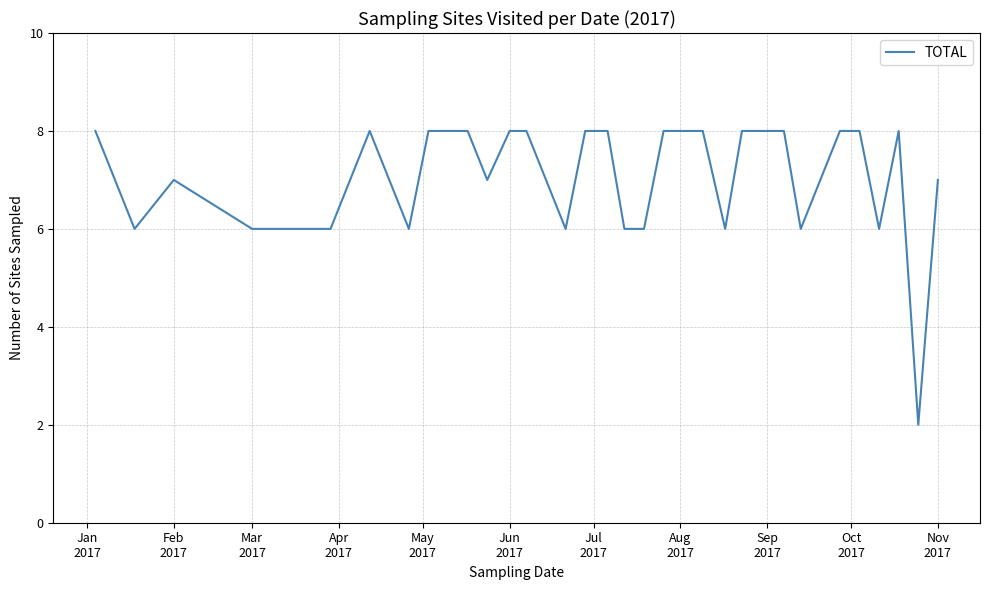

What is the difference between the maximum and minimum values?

6